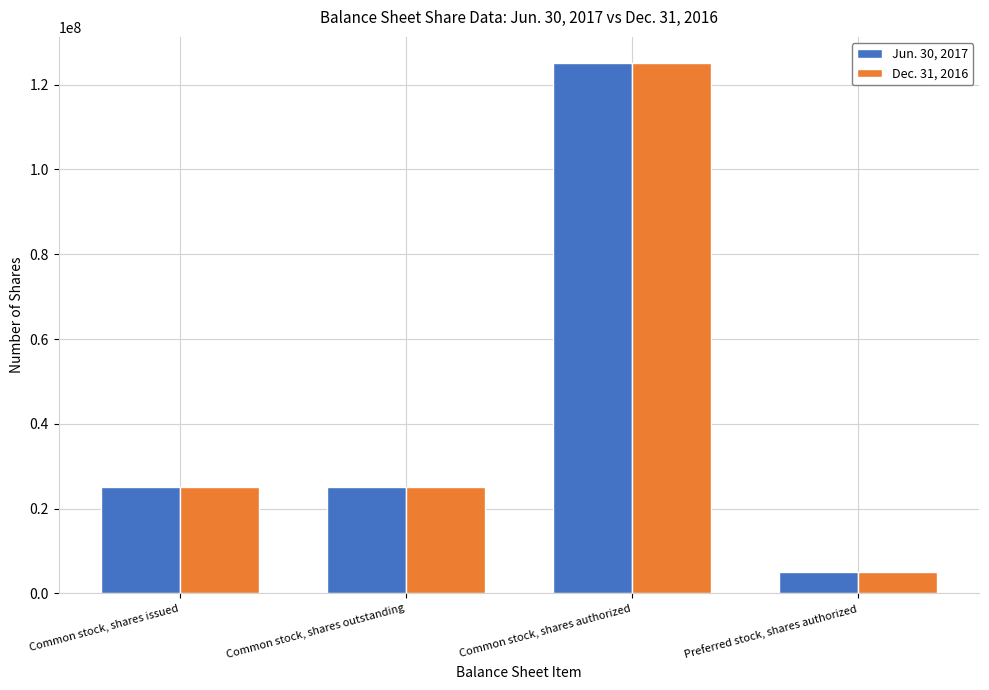

What is the label of the 1st bar from the right?

Preferred stock, shares authorized